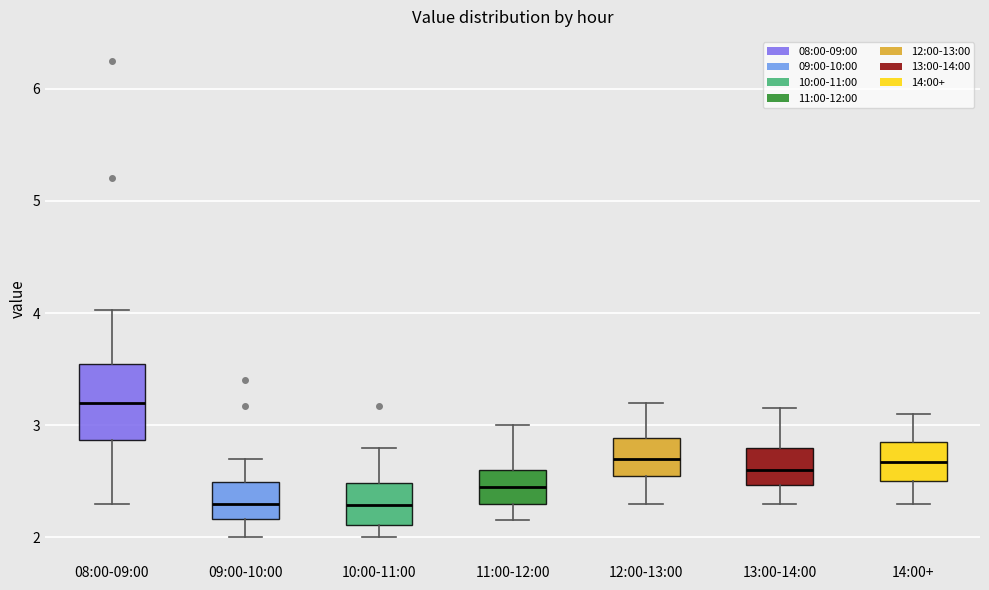

Reading left to right, transcribe this box plot: for each box, give where its median line is, the range the box spans, and where its two whiskers end, as read against the y-axis. The values are not printed on the chart, so give them approximately, as read against the axis.

08:00-09:00: median 3.2, box 2.9 to 3.5, whiskers 2.3 to 4.0
09:00-10:00: median 2.3, box 2.2 to 2.5, whiskers 2.0 to 2.7
10:00-11:00: median 2.3, box 2.1 to 2.5, whiskers 2.0 to 2.8
11:00-12:00: median 2.5, box 2.3 to 2.6, whiskers 2.2 to 3.0
12:00-13:00: median 2.7, box 2.6 to 2.9, whiskers 2.3 to 3.2
13:00-14:00: median 2.6, box 2.5 to 2.8, whiskers 2.3 to 3.2
14:00+: median 2.7, box 2.5 to 2.9, whiskers 2.3 to 3.1